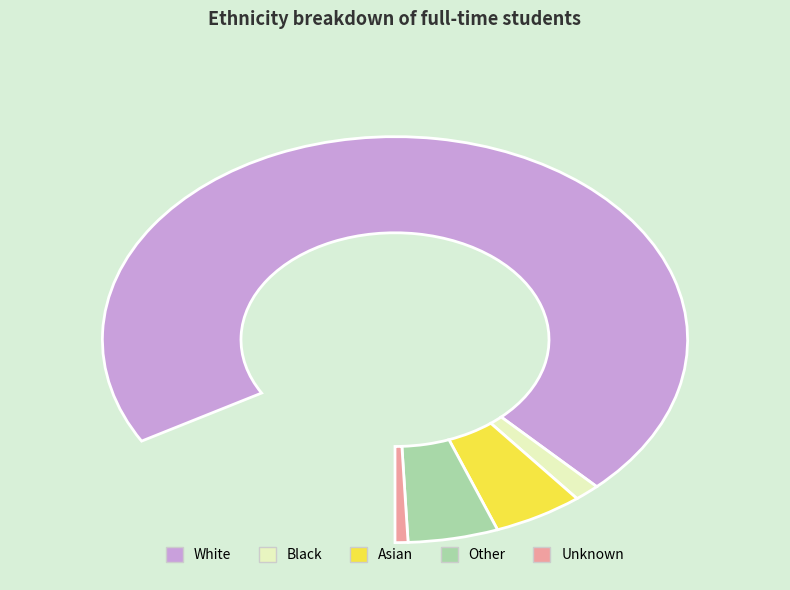

Between Black and Other, which is larger?

Other